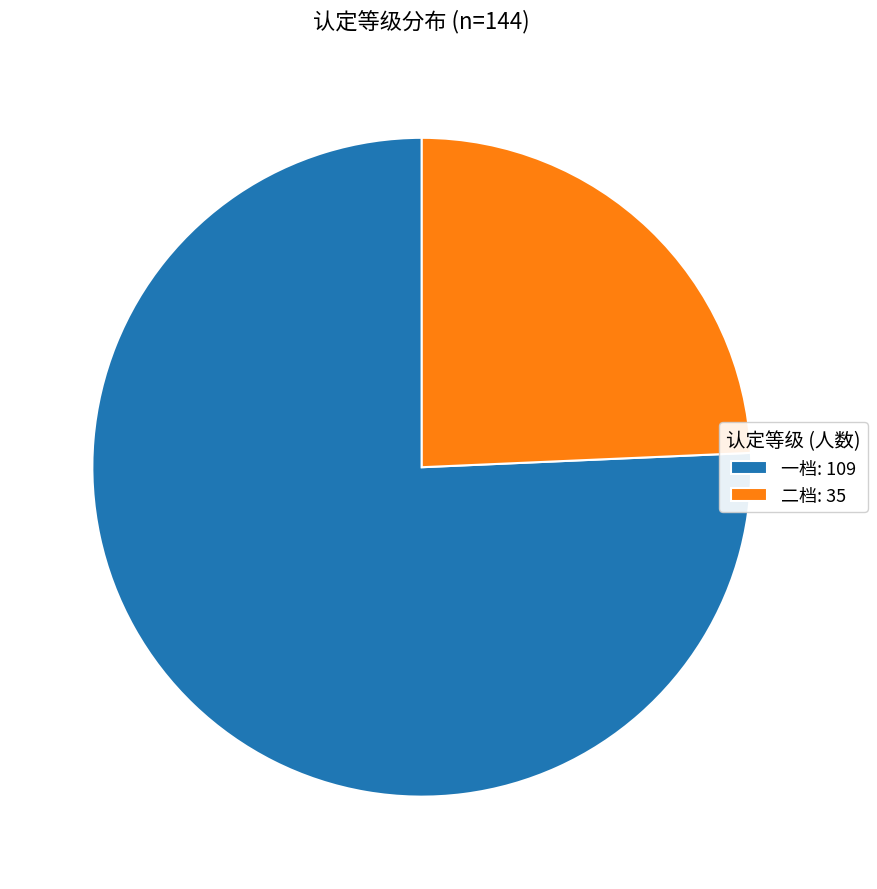

Combined, do 一档: 109 and 二档: 35 account for over 50%?

Yes